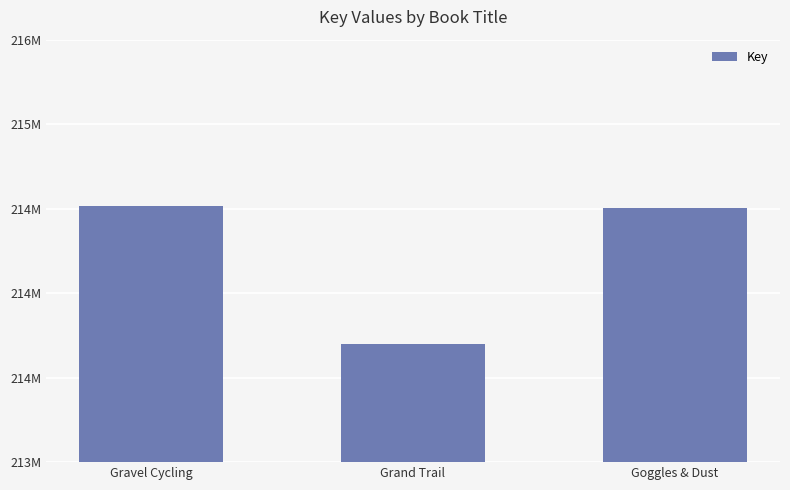

How many categories are shown in the chart?

3